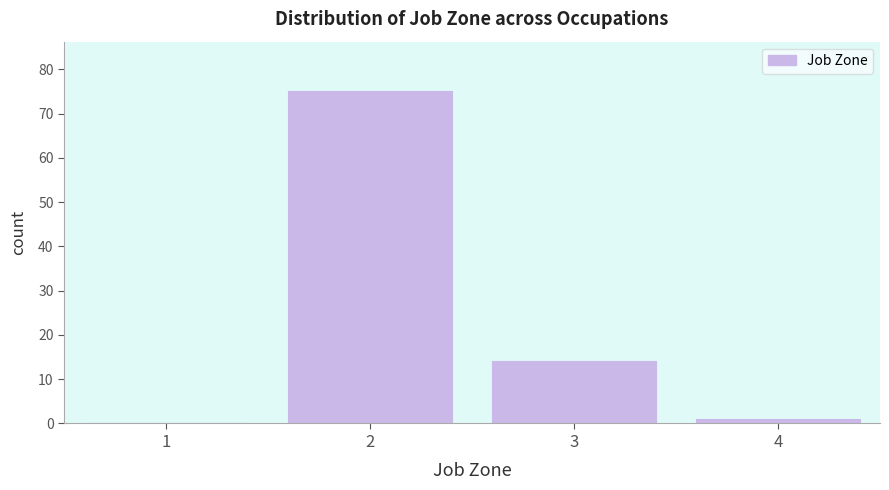

Reading left to right, transcribe all the data shown in this chart.

1=0	2=75	3=14	4=1